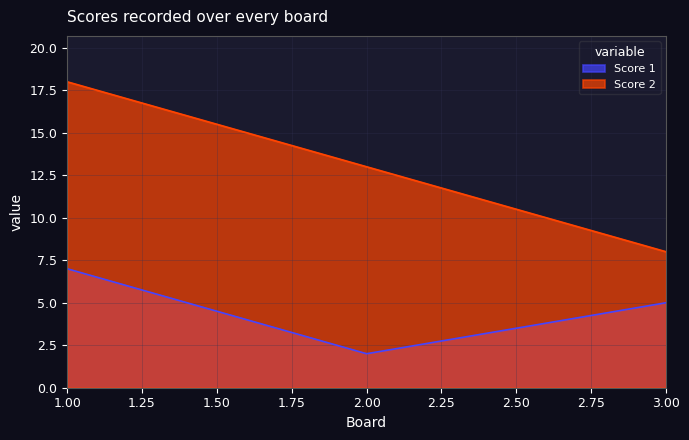

How many series are shown in this chart?

2